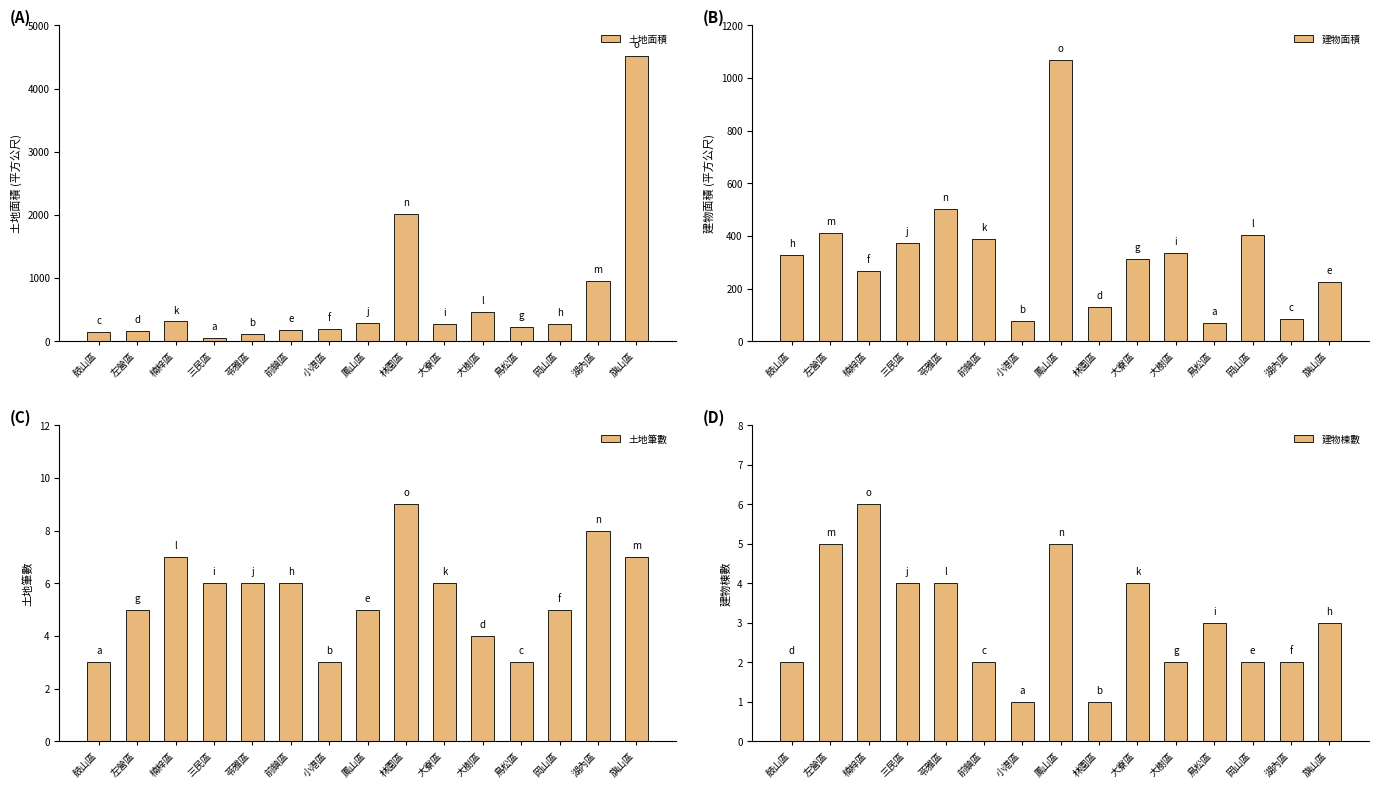

List the labels in order of 建物棟數 value, largest first.

楠梓區, 左營區, 鳳山區, 三民區, 苓雅區, 大寮區, 鳥松區, 旗山區, 鼓山區, 前鎮區, 大樹區, 岡山區, 湖內區, 小港區, 林園區